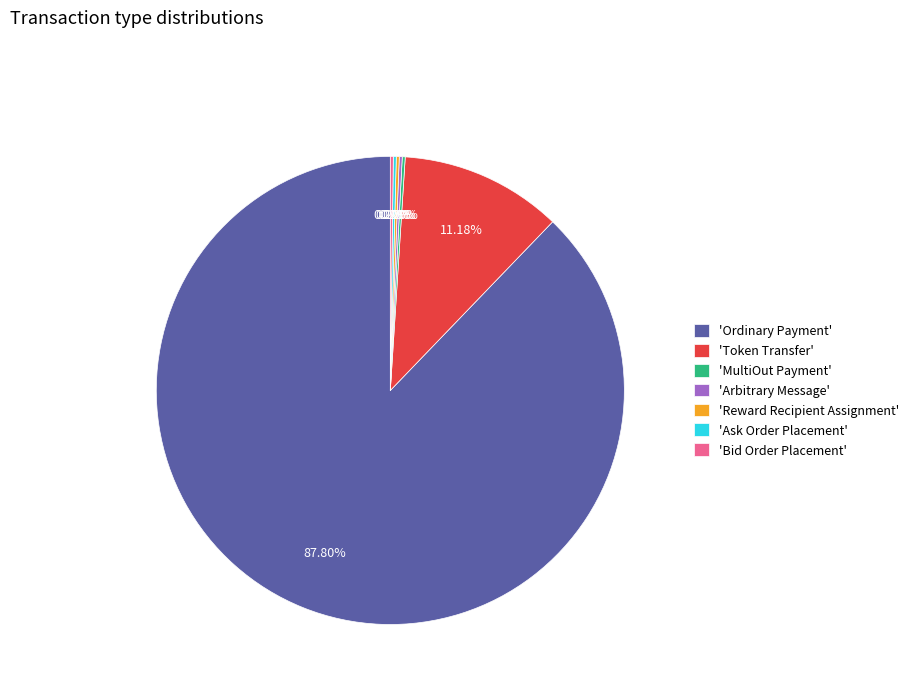

Which category accounts for the majority?

'Ordinary Payment'